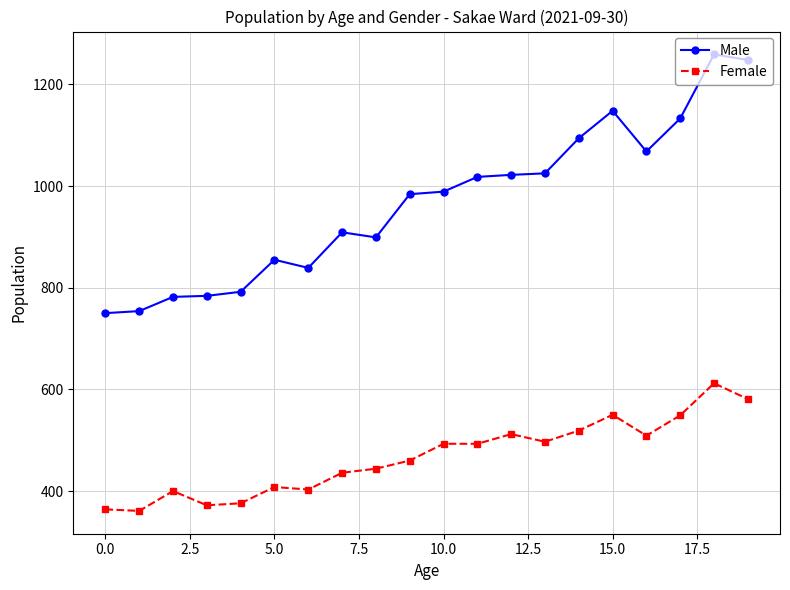

What is the value of the Male point at the 20th from the left?

1248